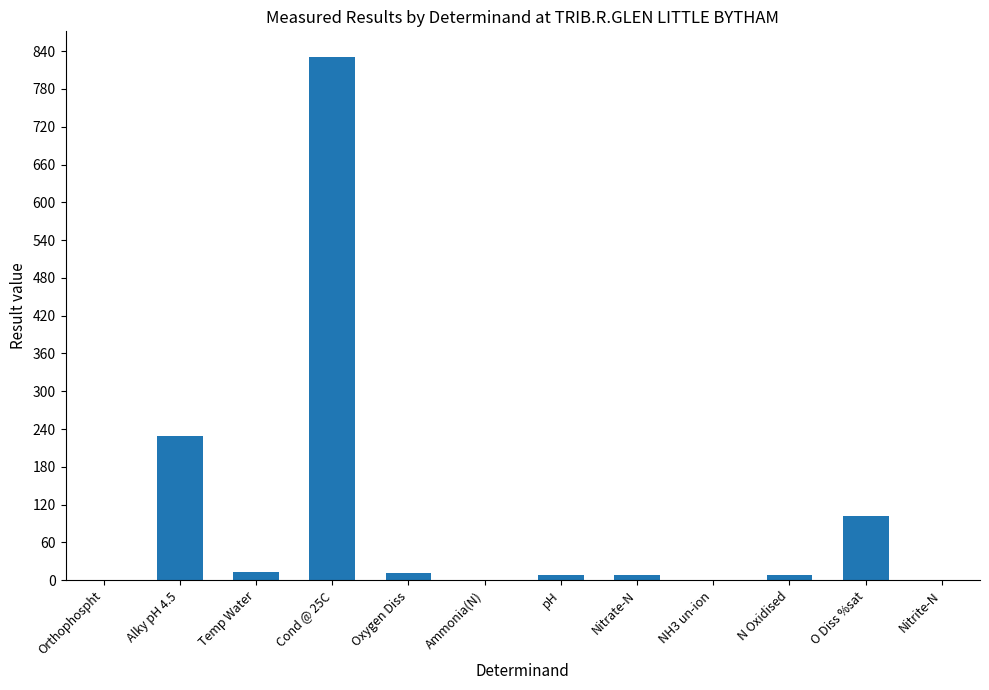

What is the sum of all values?

1207.8